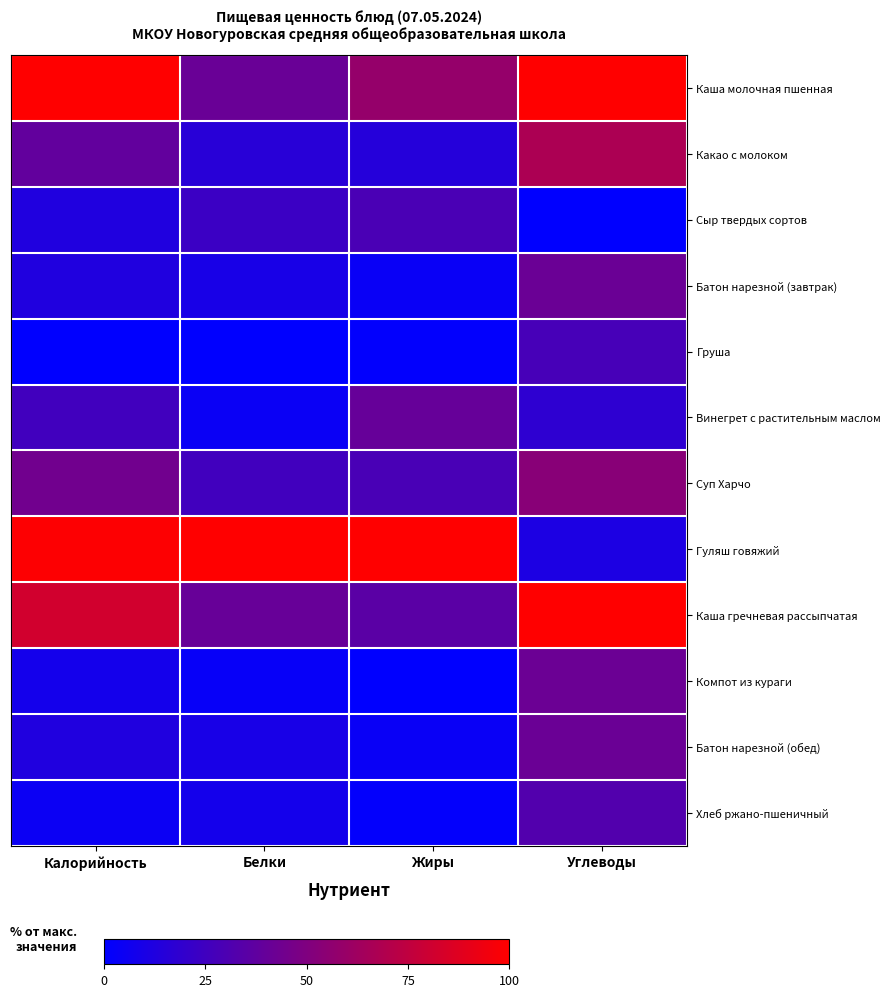

How many categories are shown in the chart?

4